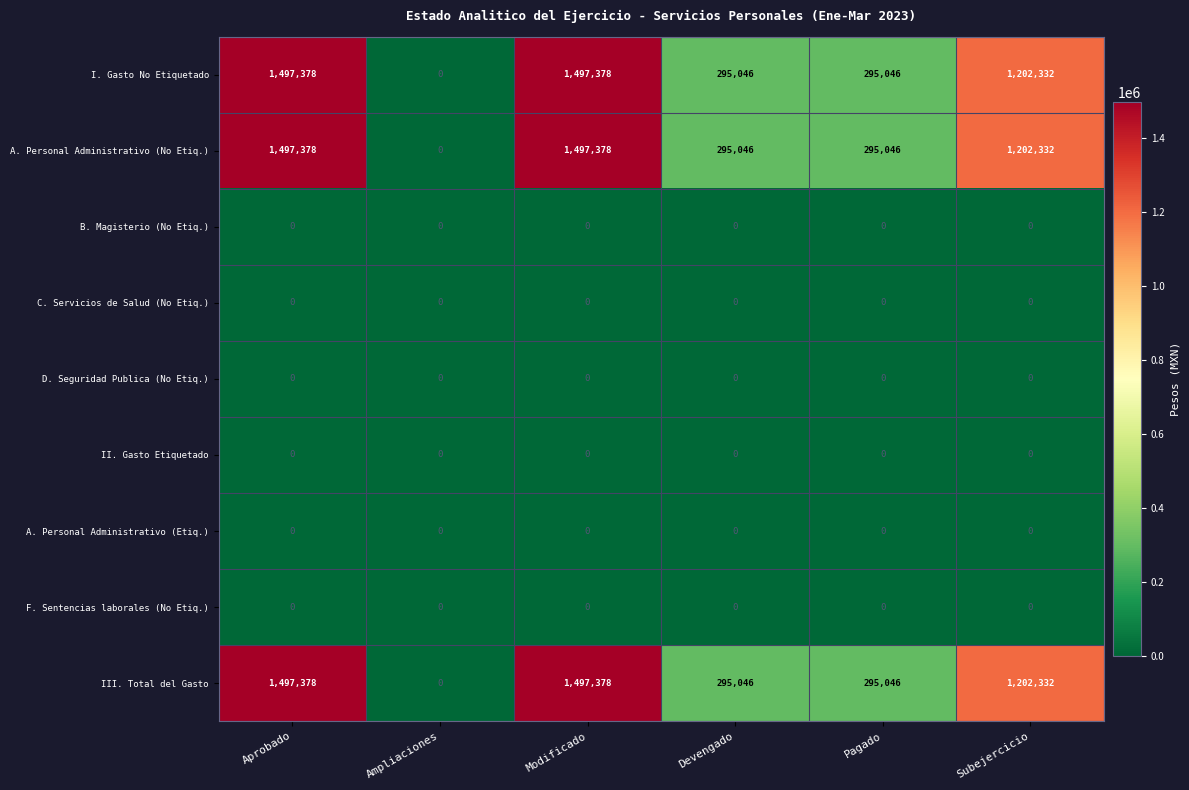

What is the difference between the second highest and second lowest values in the A. Personal Administrativo (No Etiq.) series?

1202332